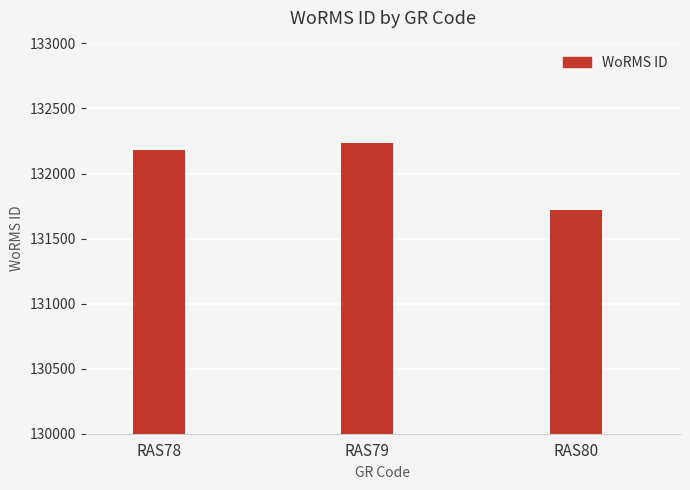

Reading right to left, extract all data points from this chart.

131723	132233	132181